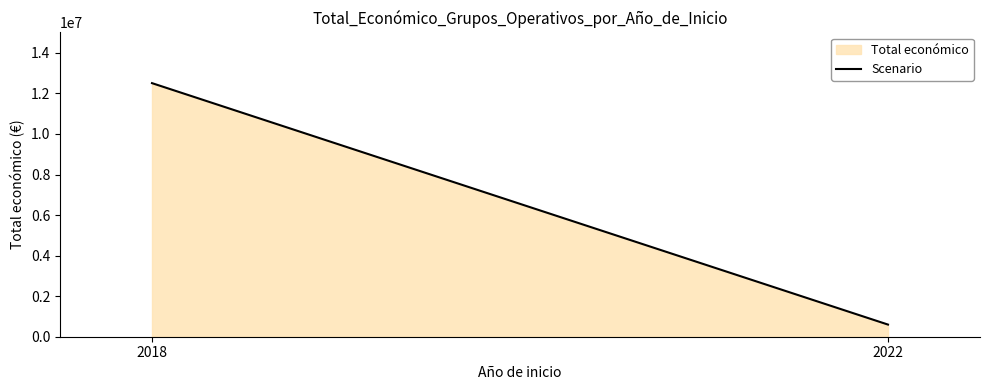

What is the average value?

6553739